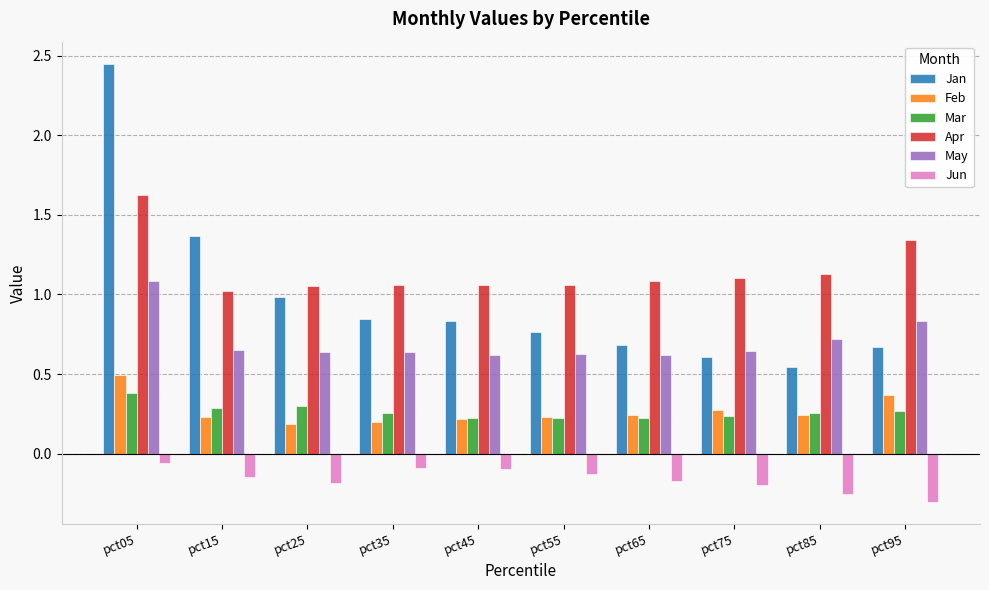

Count the number of data series in this chart.

6